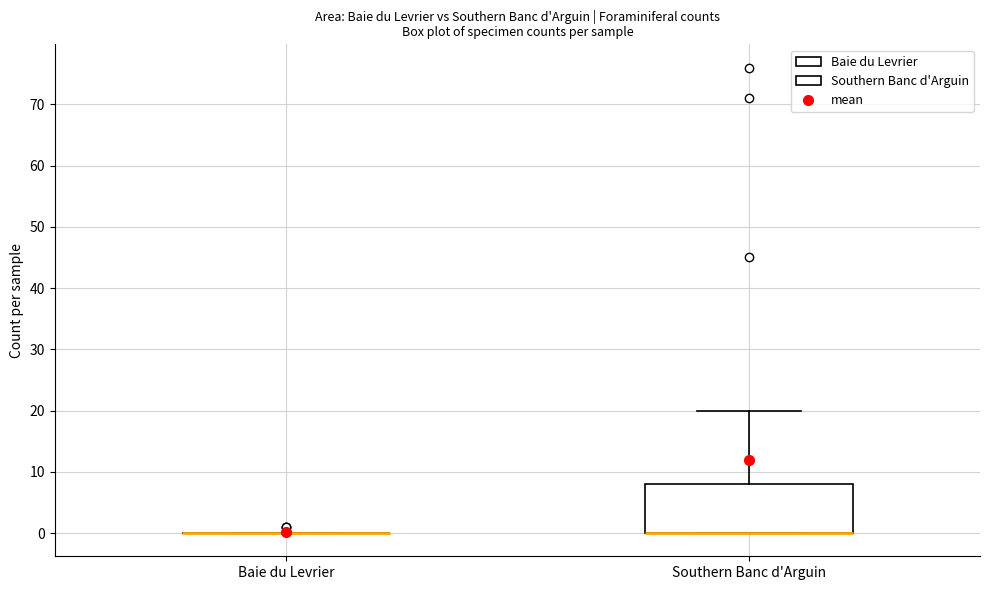

Reading left to right, transcribe this box plot: for each box, give where its median line is, the range the box spans, and where its two whiskers end, as read against the y-axis. The values are not printed on the chart, so give them approximately, as read against the axis.

Baie du Levrier: box collapsed to a line at 0, whiskers 0 to 0
Southern Banc d'Arguin: median 0 (drawn on the box's lower edge), box 0 to 8, whiskers 0 to 20